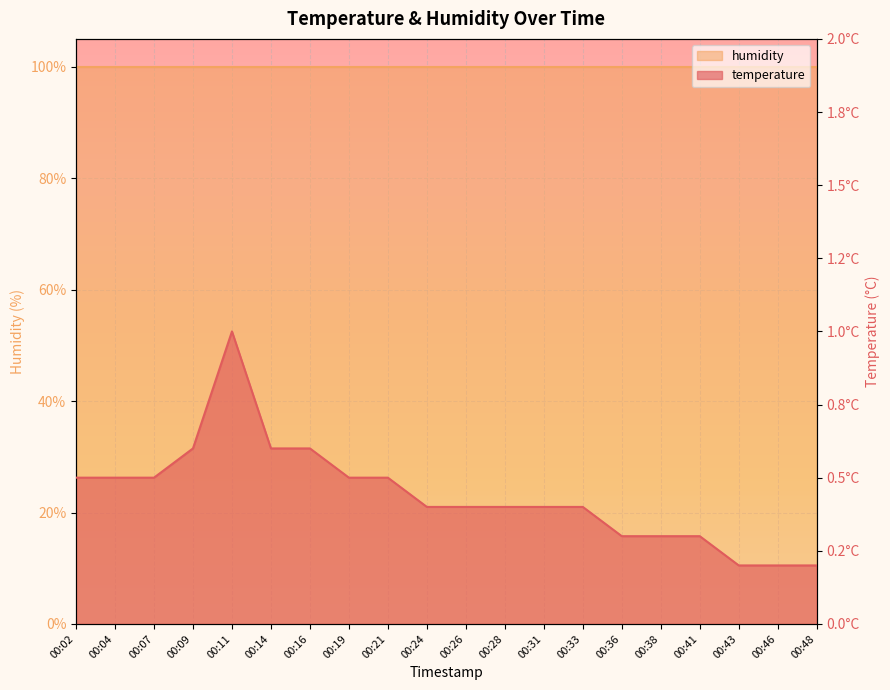

What is the sum of the values at 00:26 and 00:38?

0.7